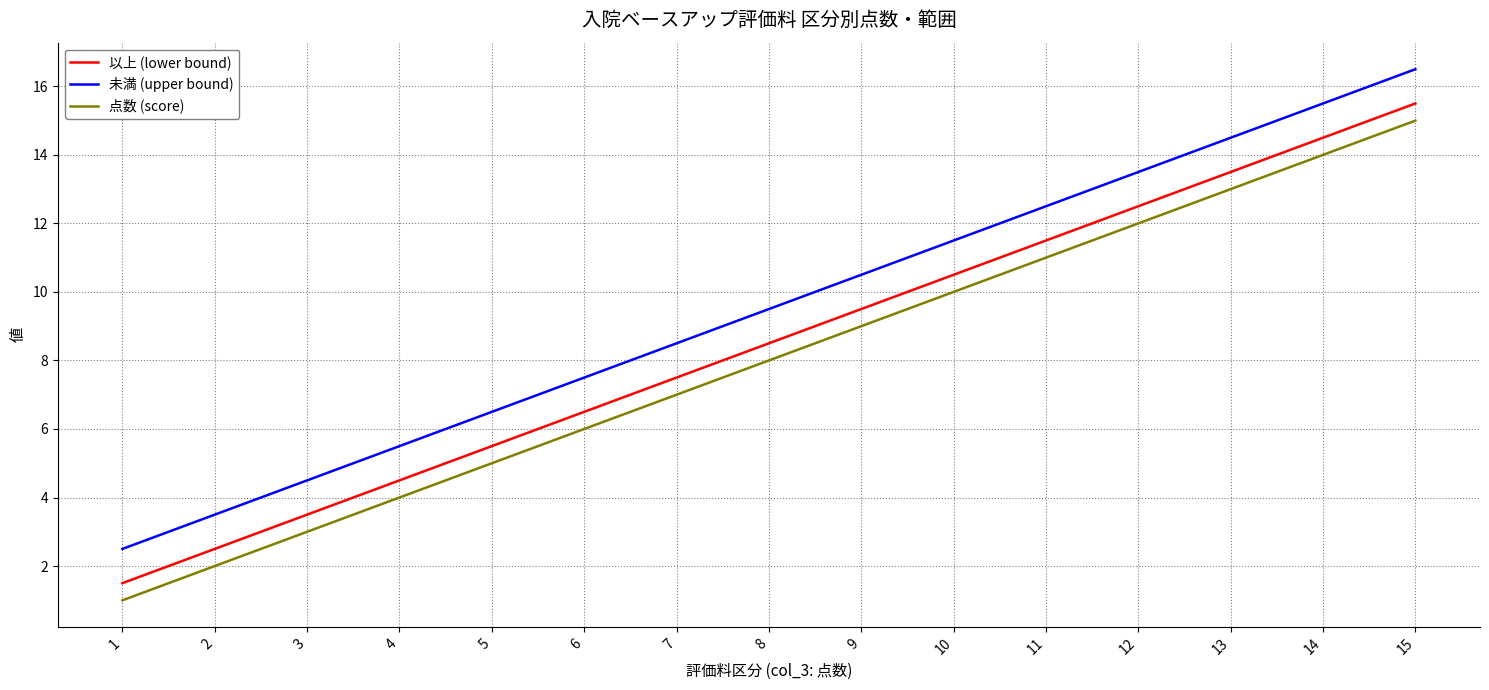

What is the sum of all 未満 (upper bound) values?

142.5